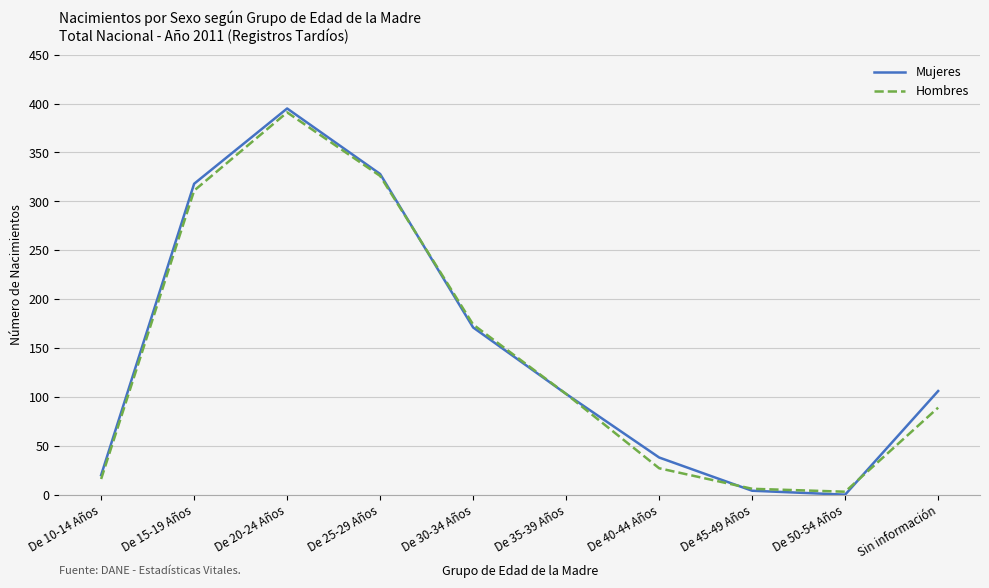

How many positive values does the Mujeres series have?

9